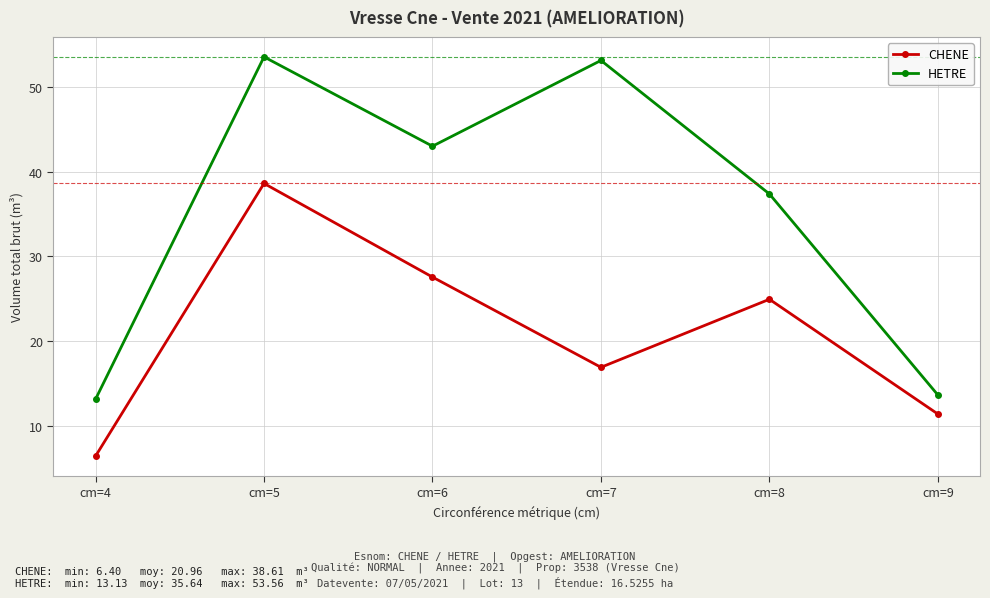

What is the value of the HETRE point at the 2nd from the left?

53.6